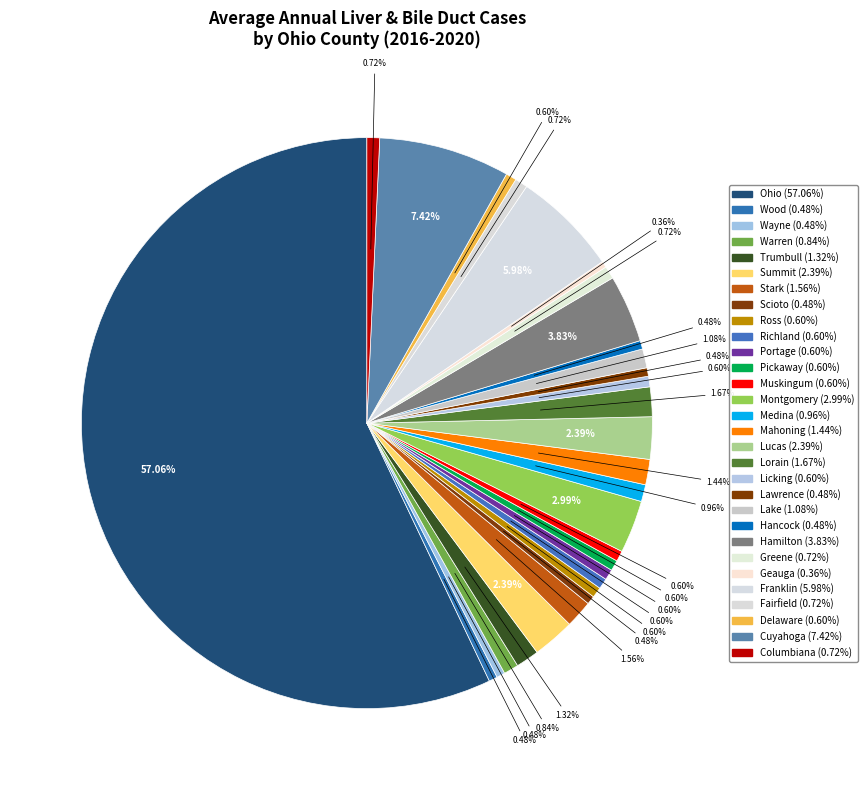

The Ross slice represents 1% of the pie. True or false?

True